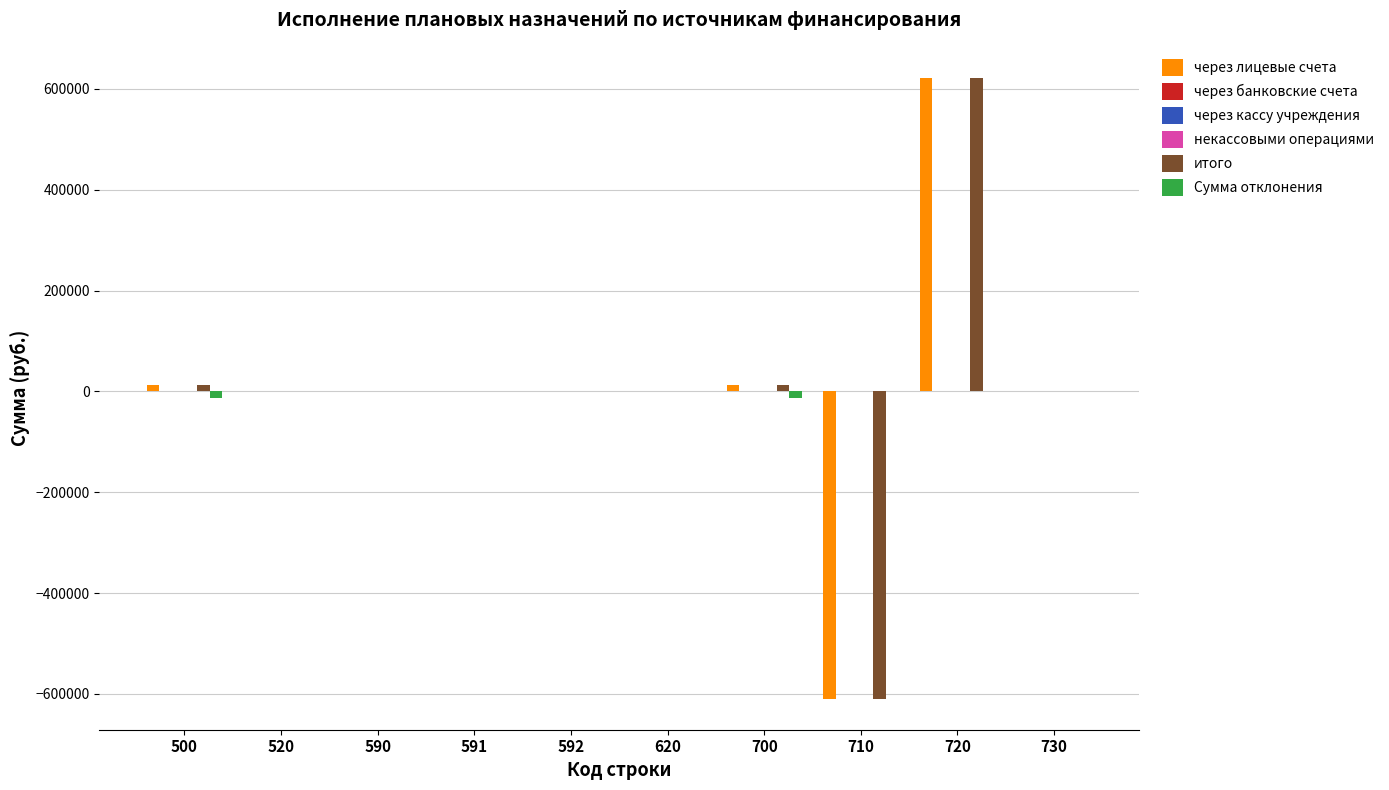

Which series has the largest total across all categories?

через лицевые счета